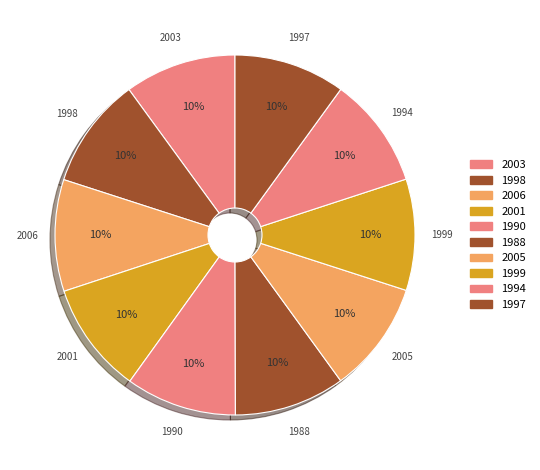

Is there a majority slice in this chart?

No